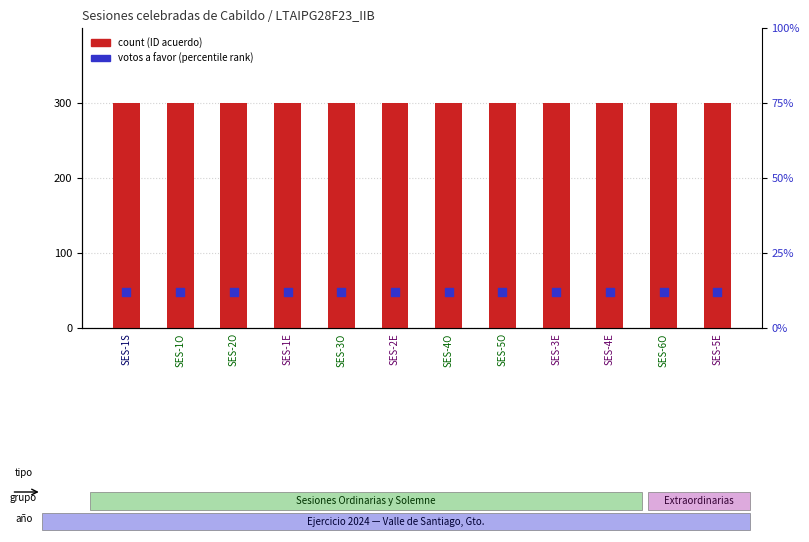

Which series has the largest total across all categories?

count